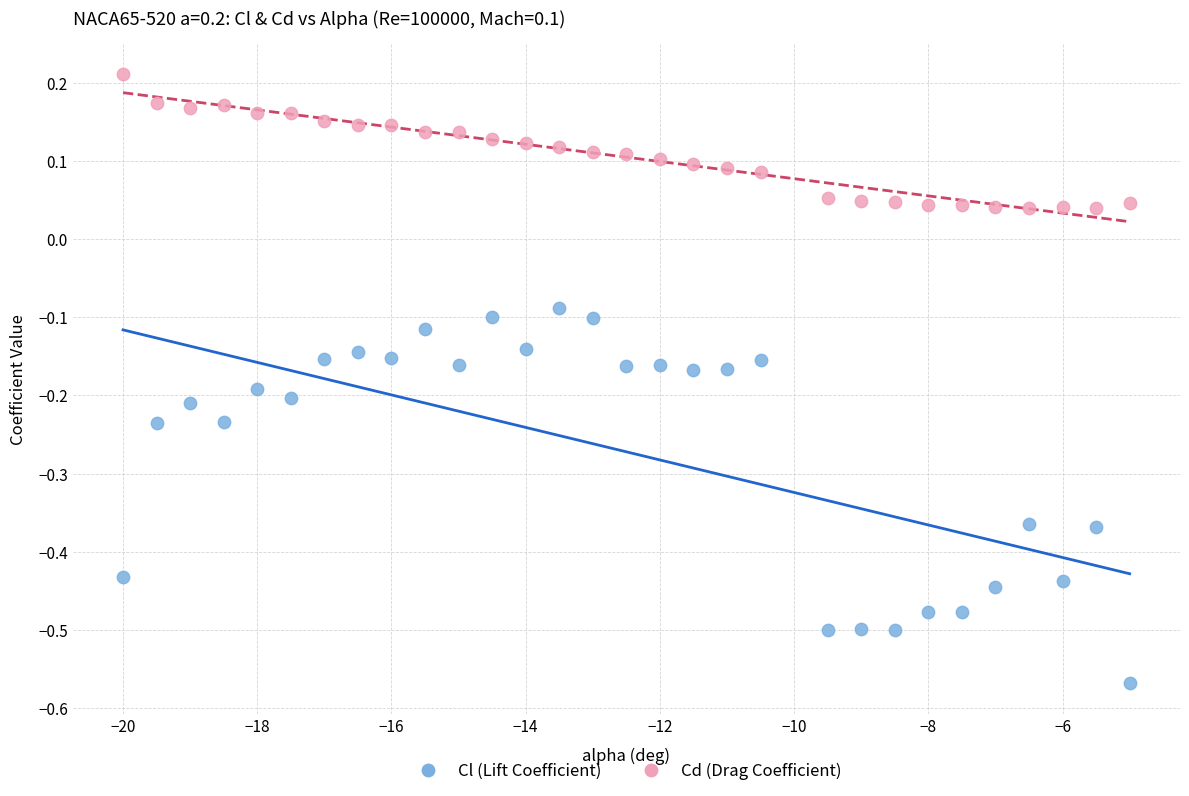

What are all the series names shown in the legend?

Cl (Lift Coefficient), Cd (Drag Coefficient)